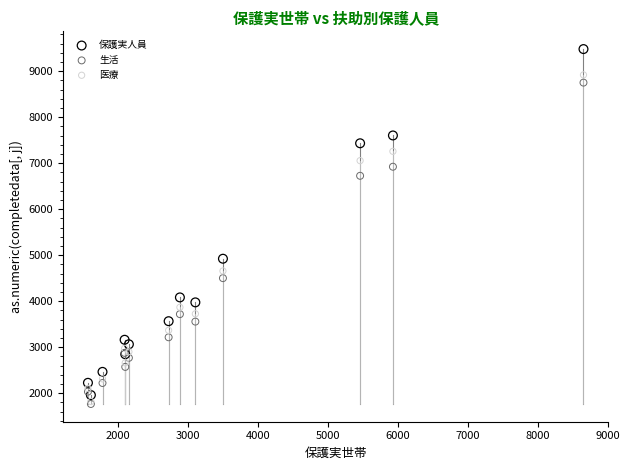

In the 保護実人員 series, what Y value is closest to 5722?

4925